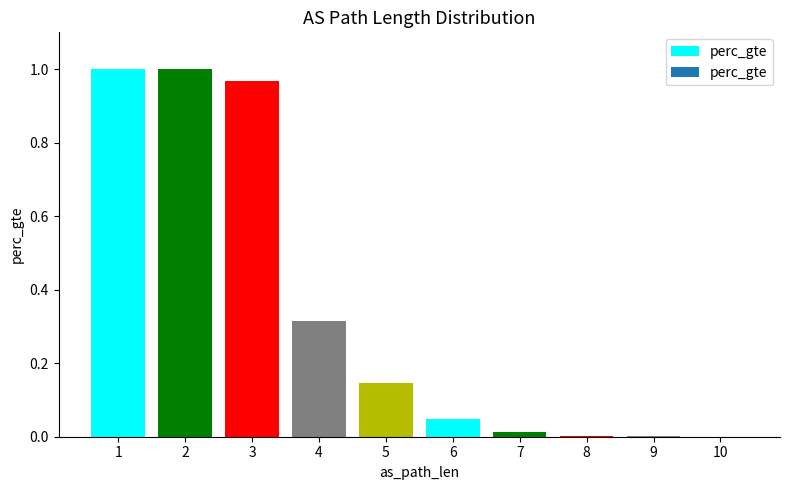

What is the sum of all values?

3.5